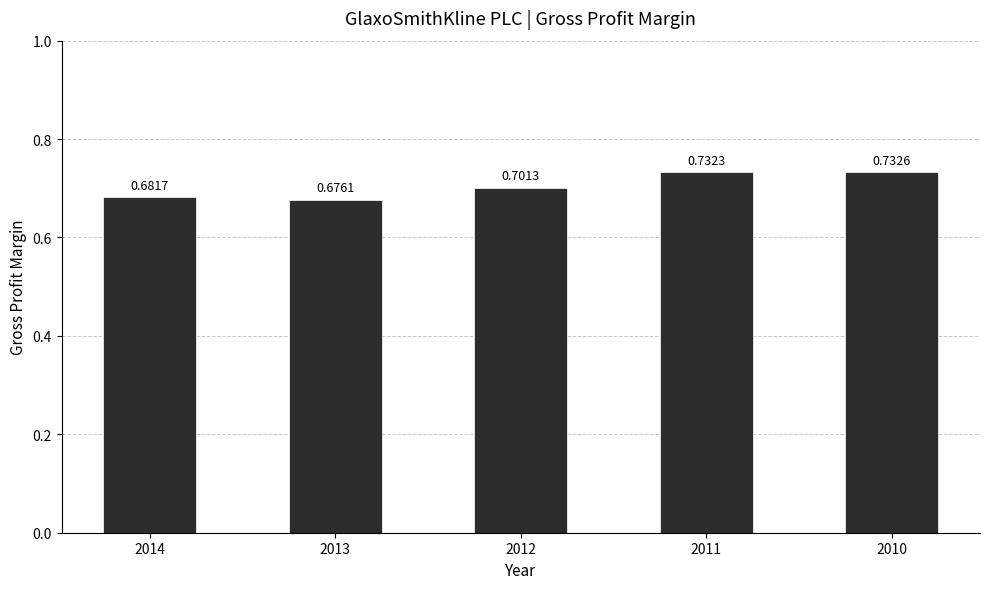

What is the change in value from 2014 to 2010?

+0.1